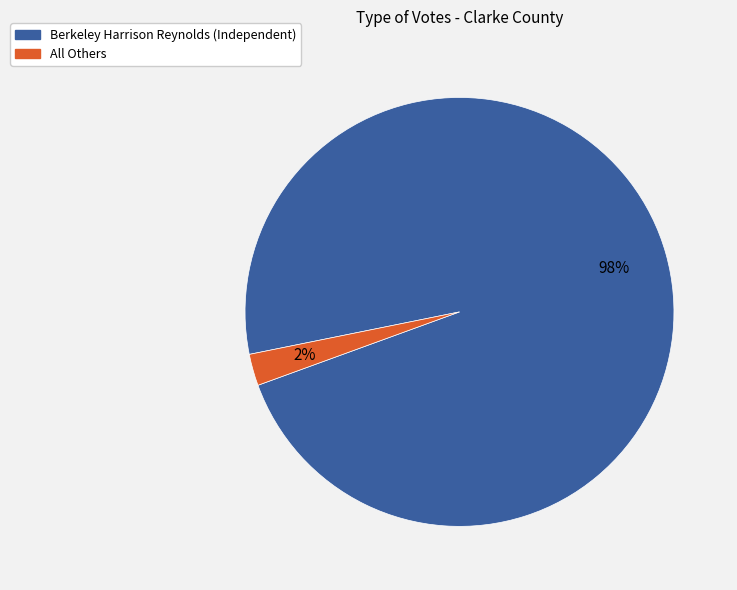

How many segments does this pie chart have?

2